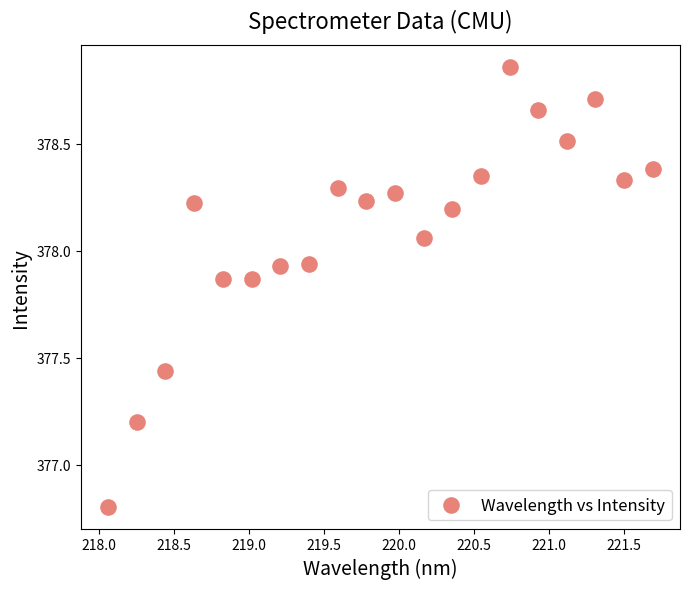

What is the range of X values (max minus min)?

3.6